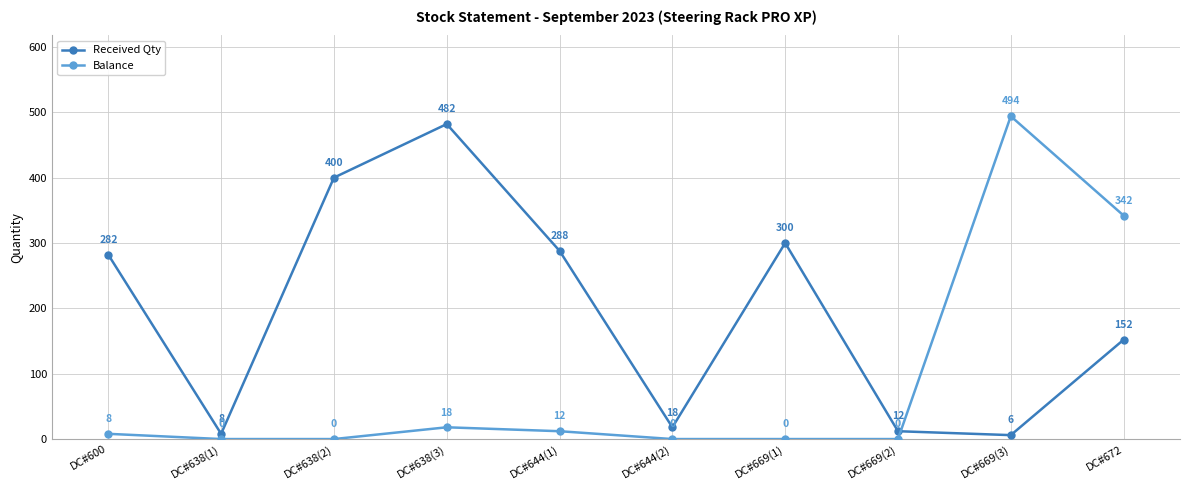

Reading right to left, extract all data points from this chart.

Received Qty: 152	6	12	300	18	288	482	400	8	282
Balance: 342	494	0	0	0	12	18	0	0	8